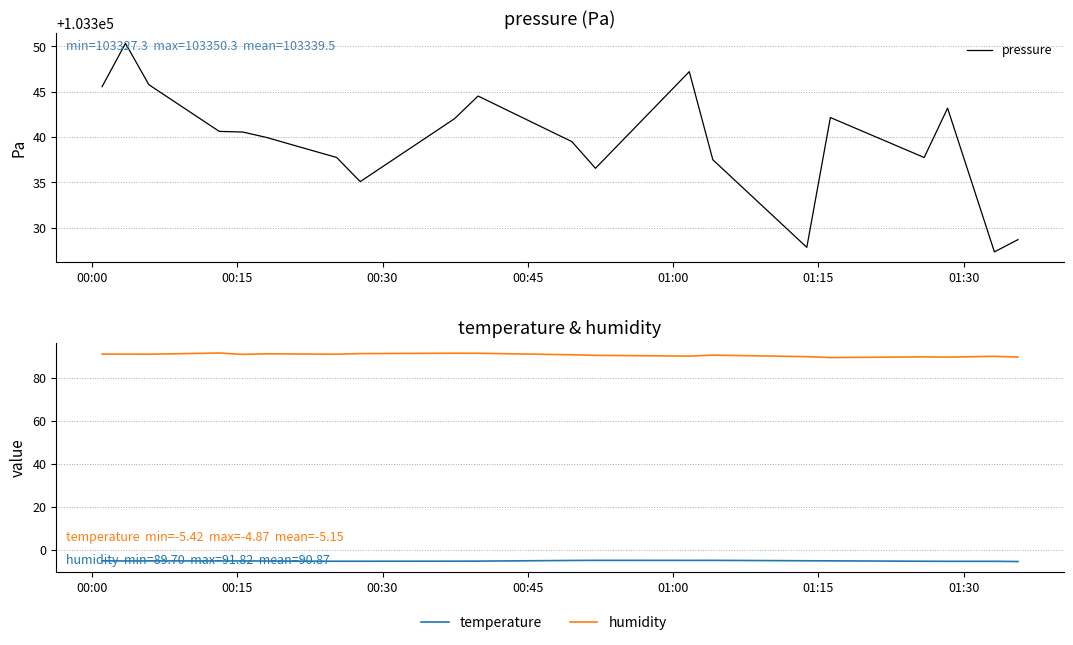

What is the value of the temperature point at the 3rd from the left?

-5.1